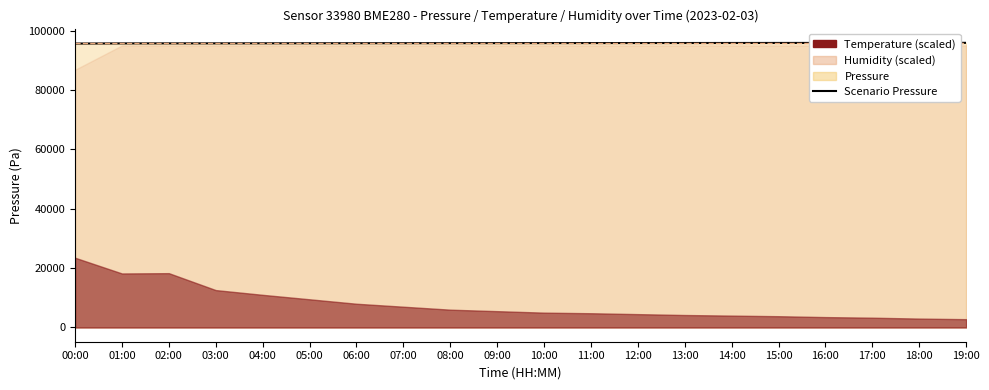

Reading left to right, extract all data points from this chart.

95641.1	95692.5	95702.8	95708.1	95720.0	95735.0	95750.0	95760.0	95770.0	95780.0	95790.0	95800.0	95810.0	95820.0	95830.0	95840.0	95850.0	95860.0	95870.0	95880.0